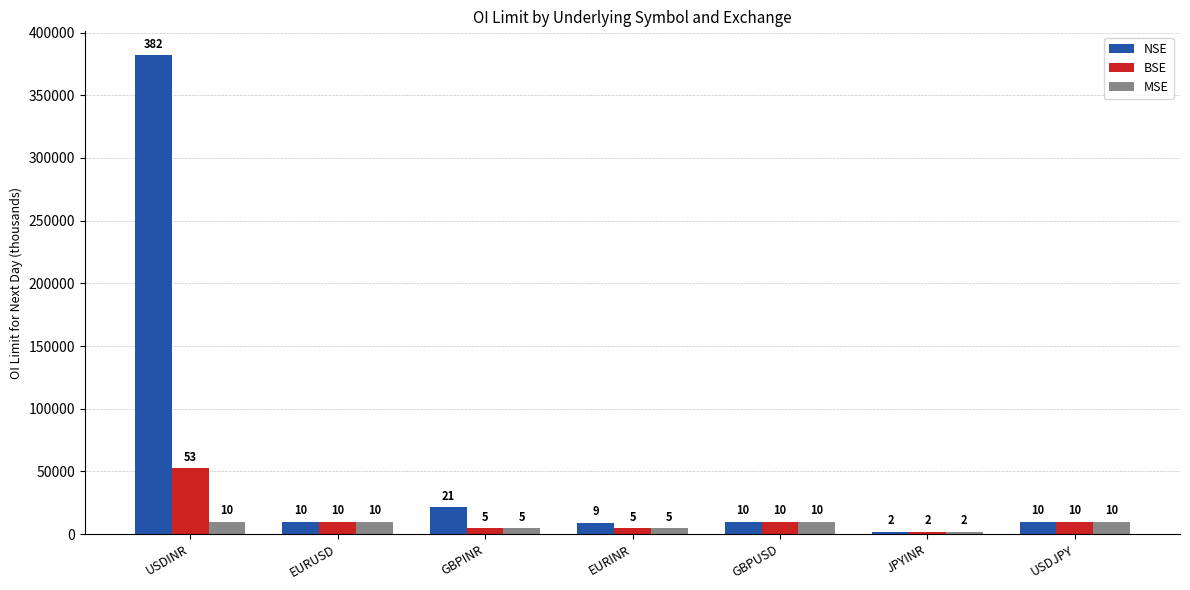

Are the bars horizontal?

No